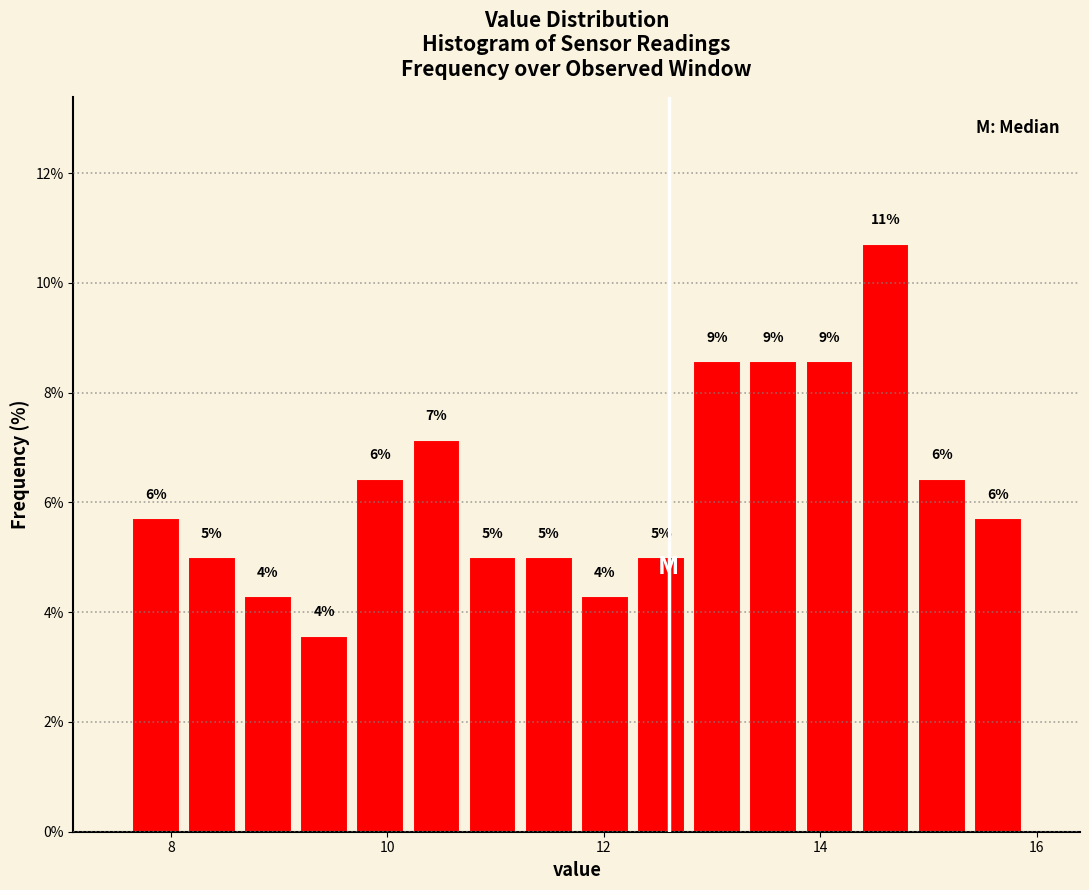

Read against the x-axis, roughly where is the centre of the tallest bar?

14.6